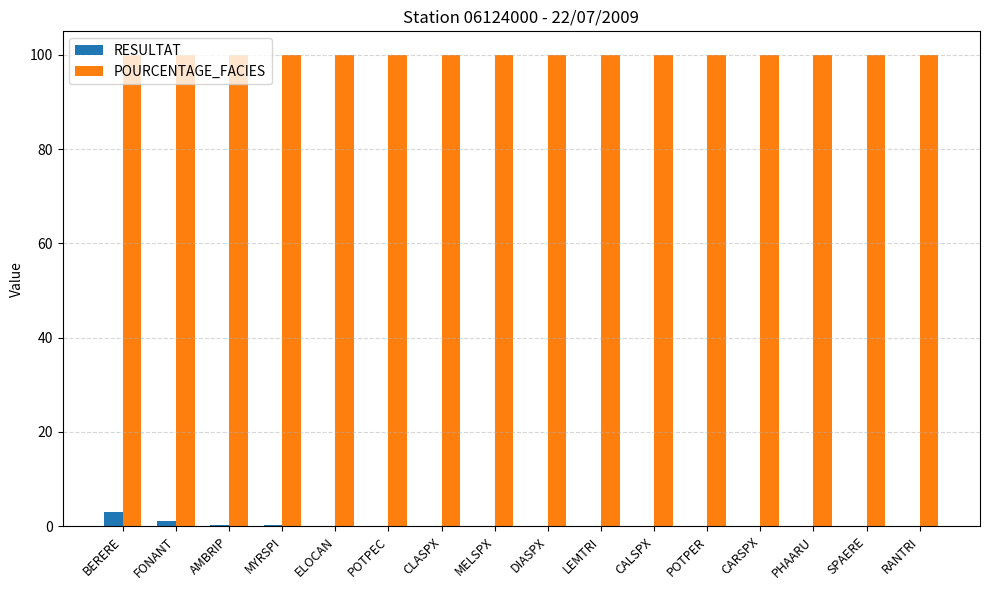

Is it true that RESULTAT equals 0.0 at LEMTRI?

True